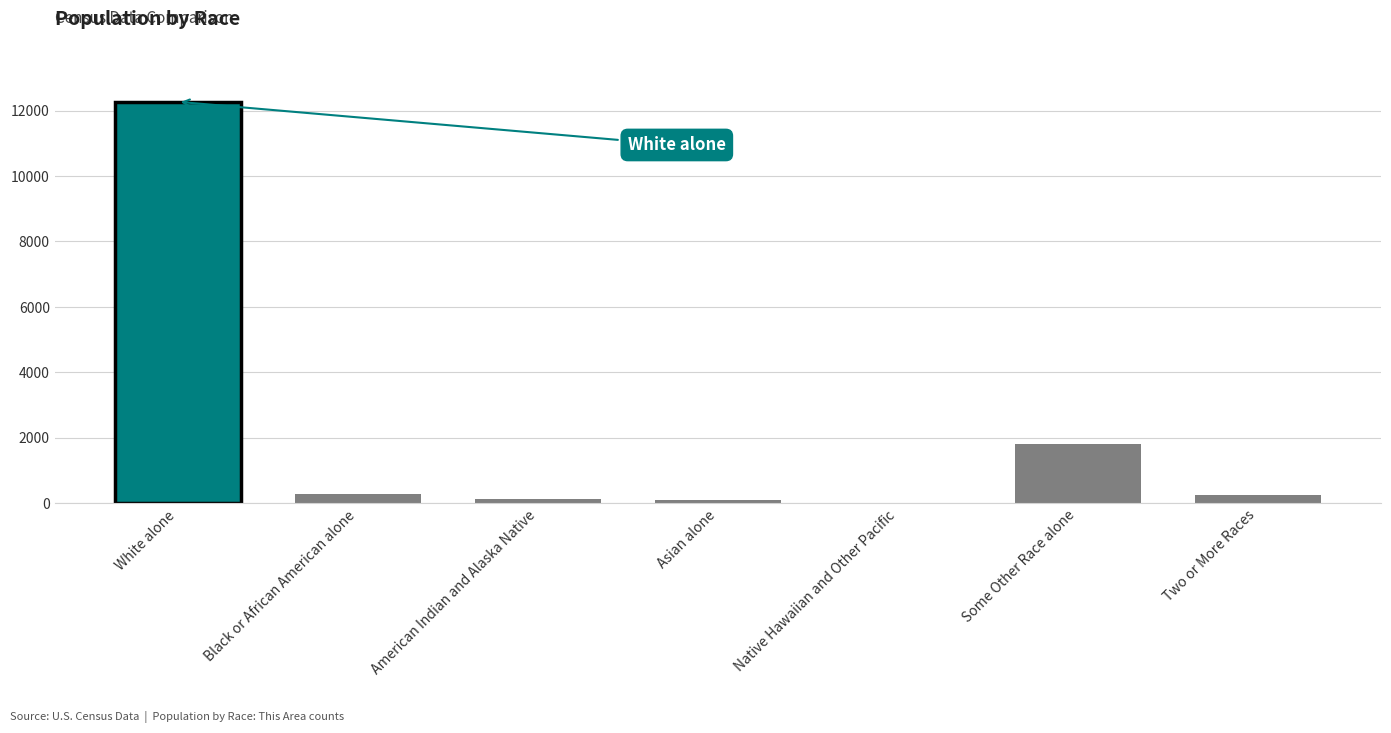

Approximately how many times larger is the value at Some Other Race alone compared to Asian alone?

17.2